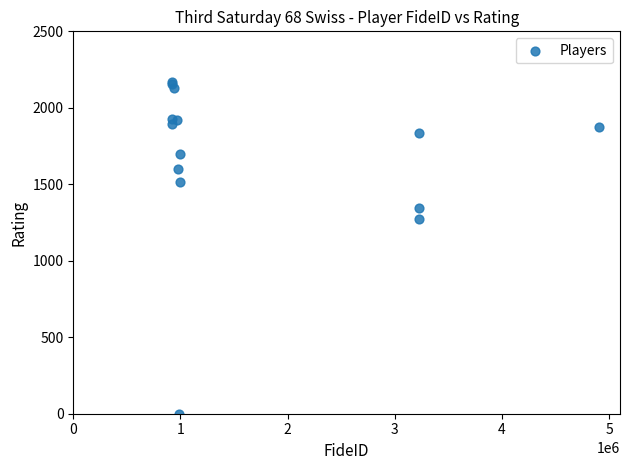

What Y value in the scatter plot is closest to 1085?

1275